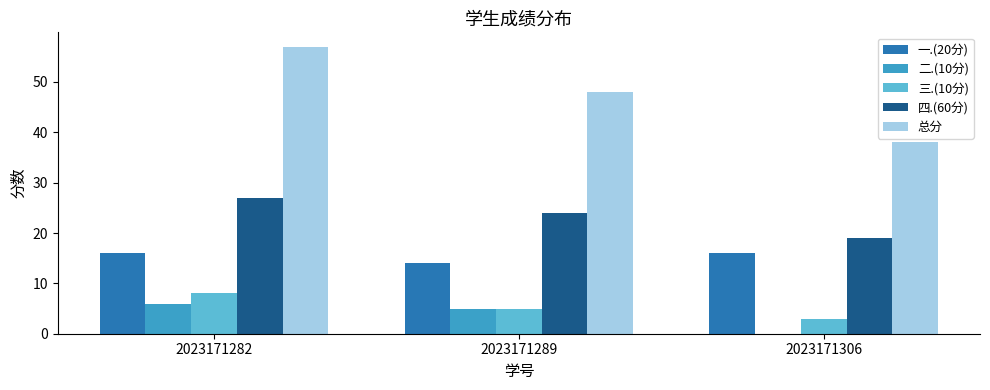

What is the sum of all 总分 values?

143